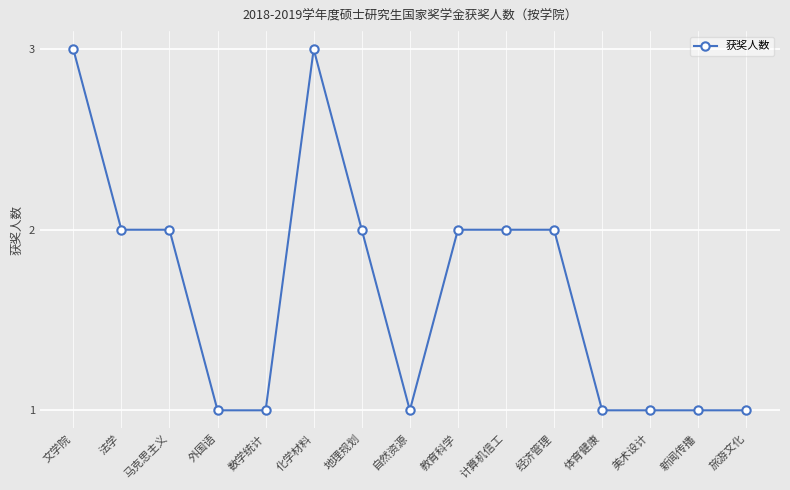

Where does the data first go above 2?

文学院